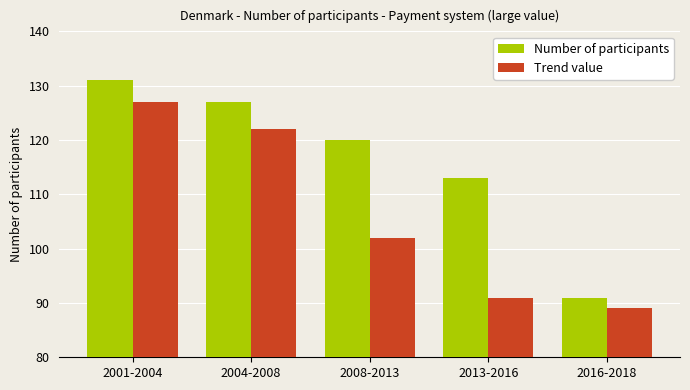

At which label does Number of participants reach its minimum?

2016-2018